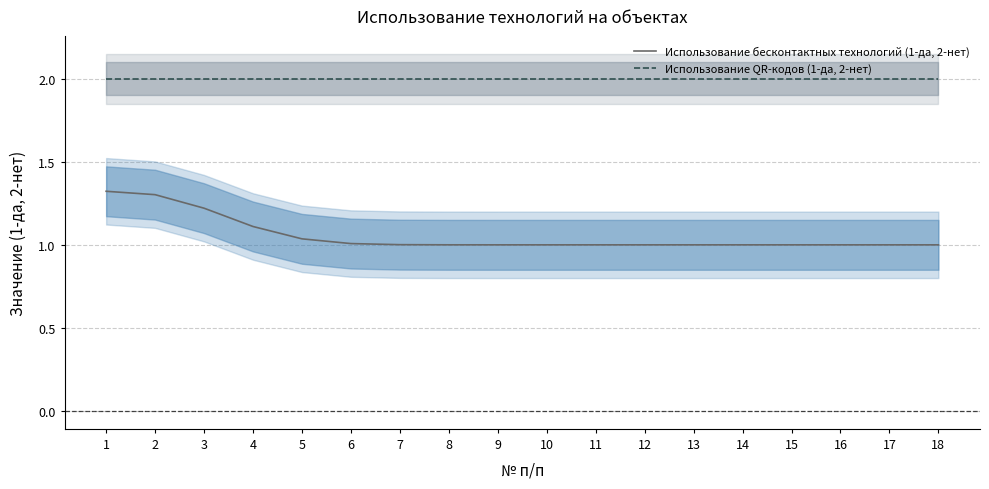

Reading right to left, list all the values displayed in this chart.

Использование бесконтактных технологий (1-да, 2-нет): 1.0	1.0	1.0	1.0	1.0	1.0	1.0	1.0	1.0	1.0	1.0	1.0	1.0	1.0	1.1	1.2	1.3	1.3
Использование QR-кодов (1-да, 2-нет): 2.0	2.0	2.0	2.0	2.0	2.0	2.0	2.0	2.0	2.0	2.0	2.0	2.0	2.0	2.0	2.0	2.0	2.0